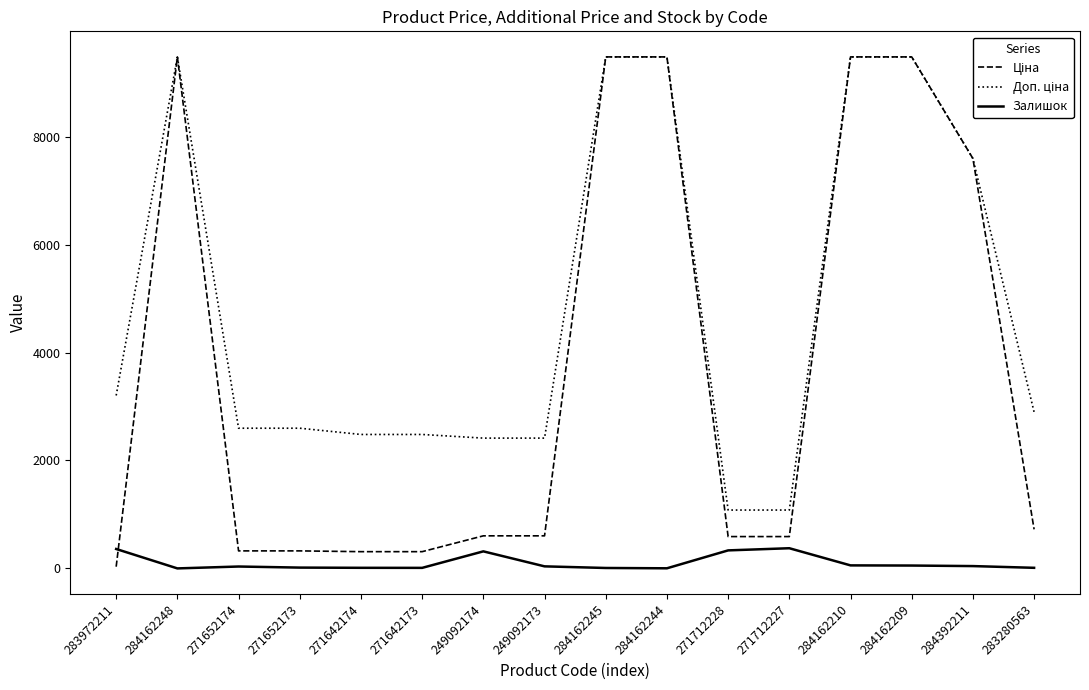

What is the greatest value displayed?

9480.1